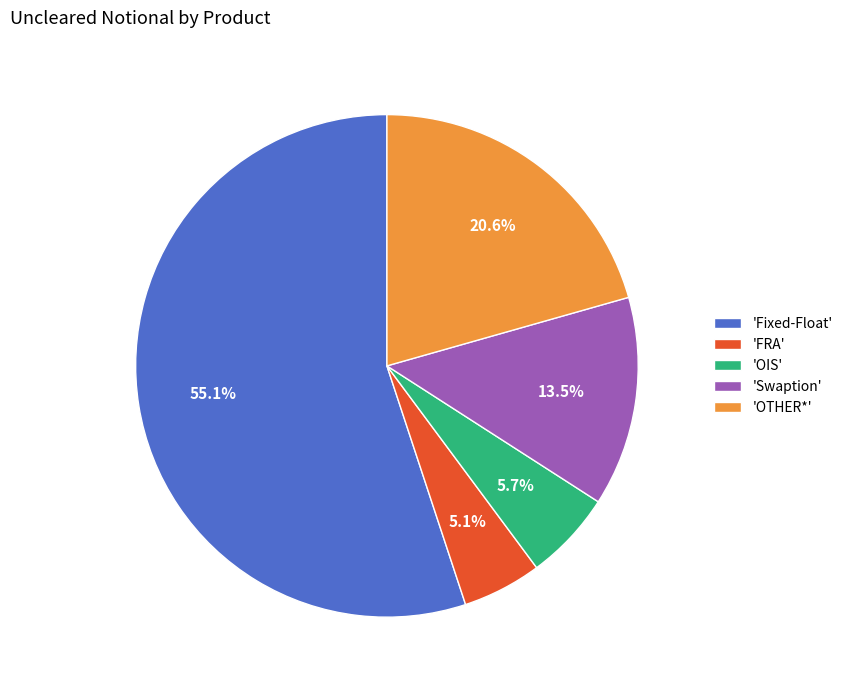

Count the number of slices in the pie.

5